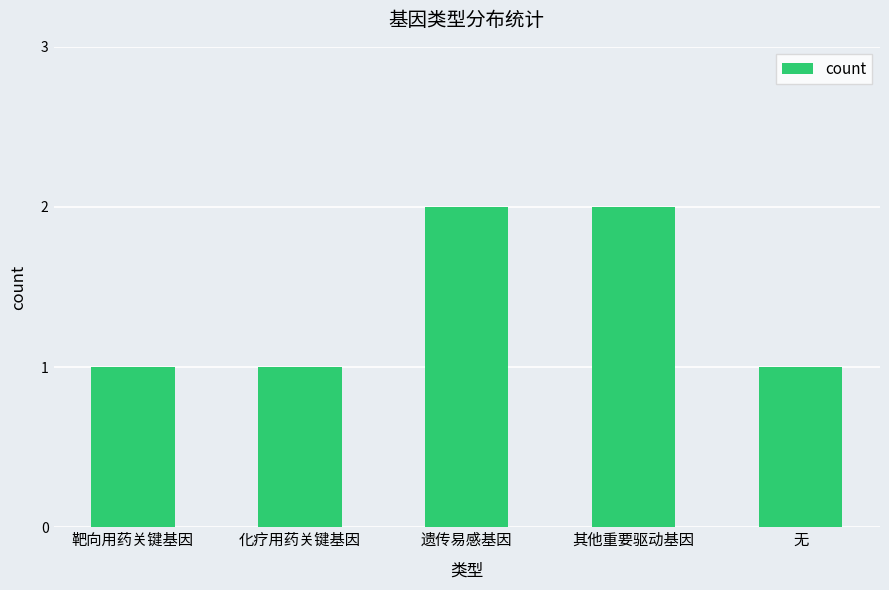

Approximately how many times larger is the value at 遗传易感基因 compared to 其他重要驱动基因?

1.0